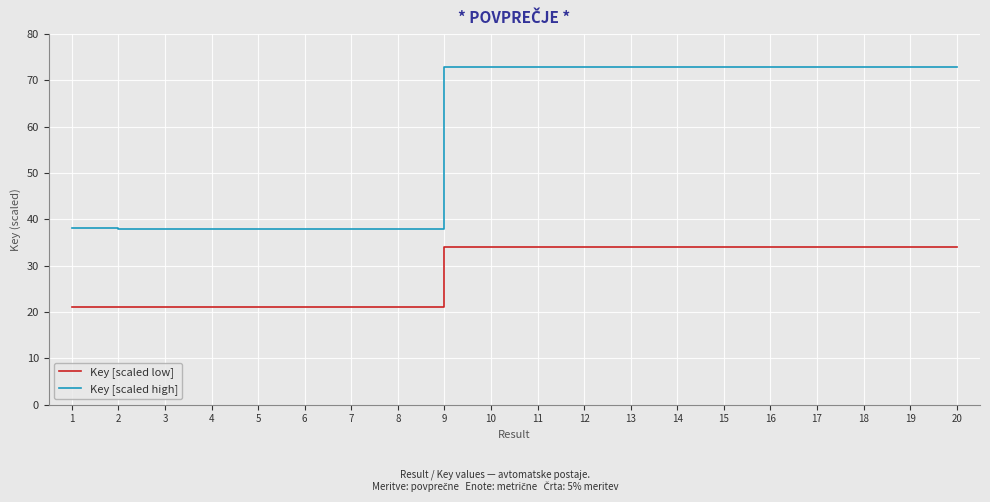

Is it true that Key [scaled low] equals 49.3 at 13?

False